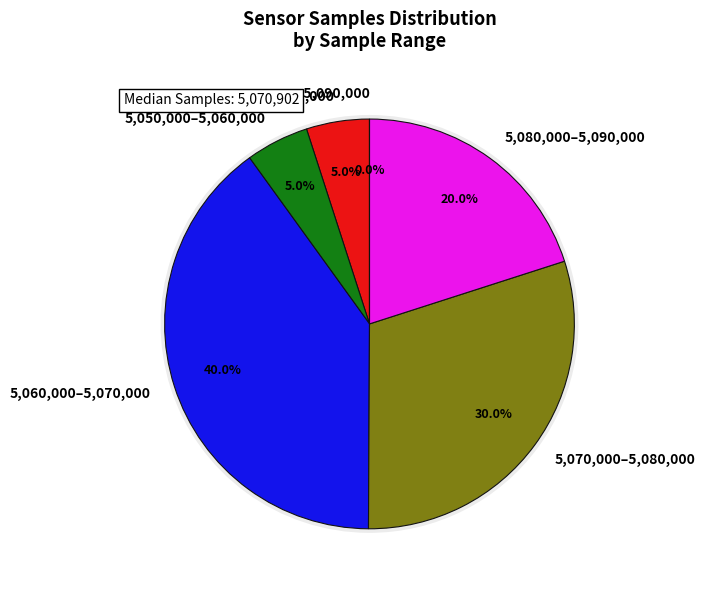

Approximately how many times larger is the value at 28 compared to 28?

1.0